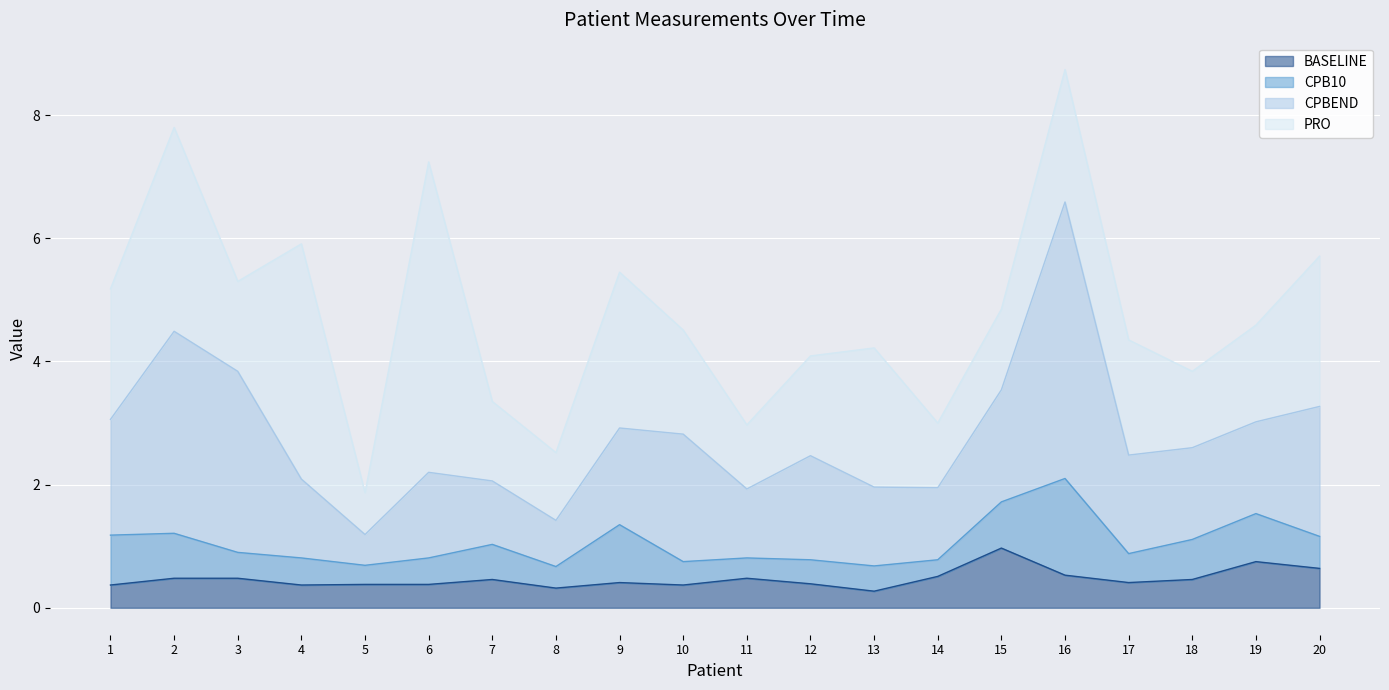

Which category has the highest value across all series?

6